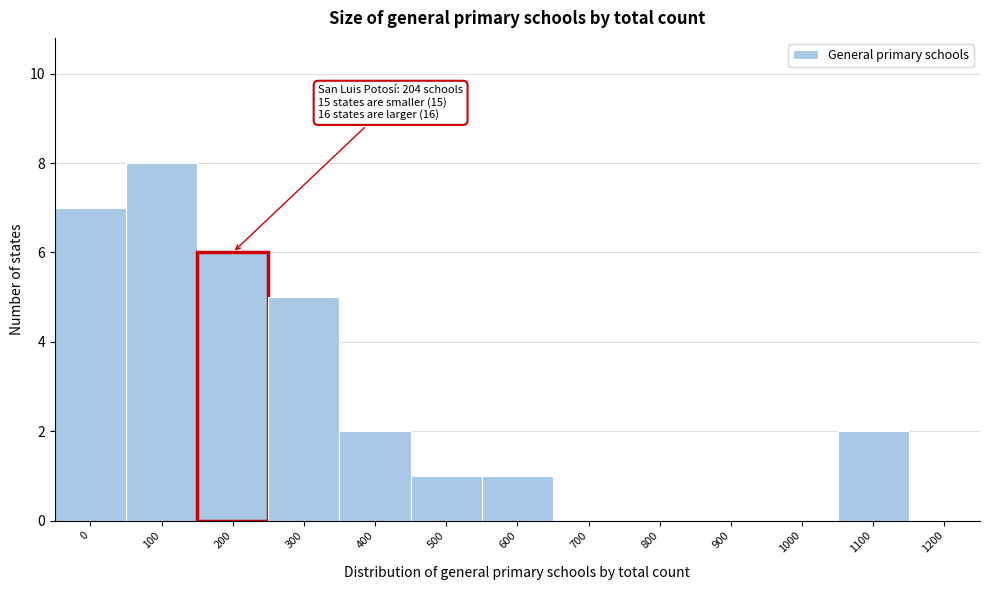

Reading right to left, transcribe all the data shown in this chart.

1200=0	1100=2	1000=0	900=0	800=0	700=0	600=1	500=1	400=2	300=5	200=6	100=8	0=7